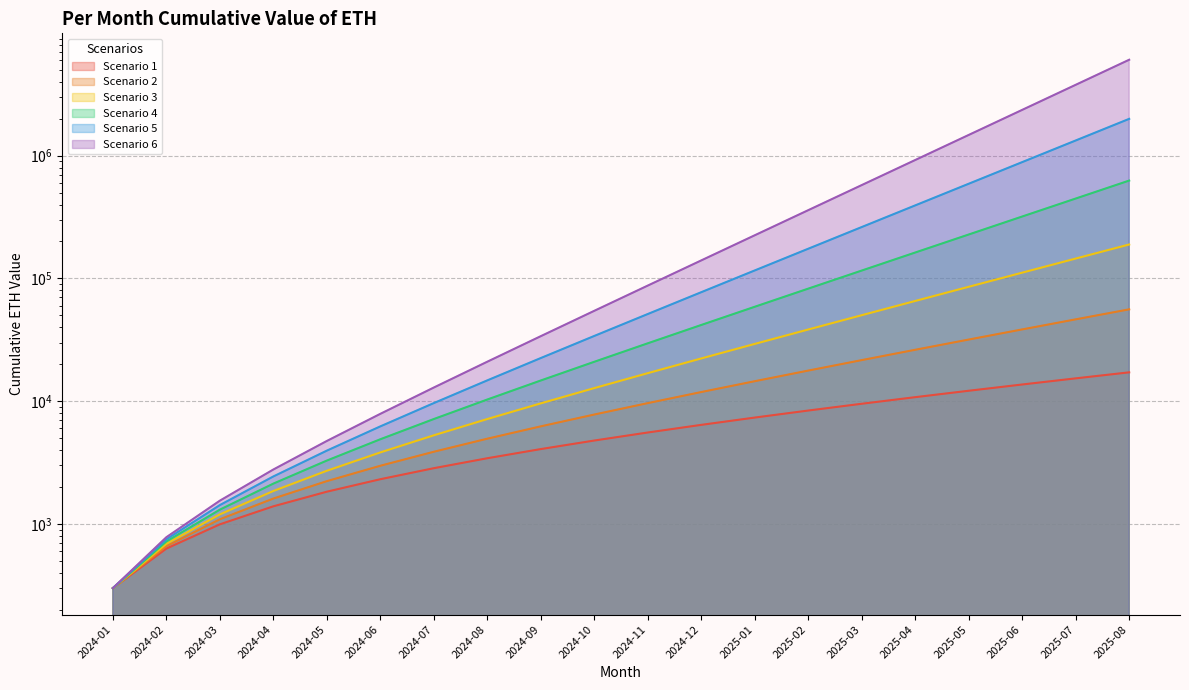

Which series has the widest spread of values?

Scenario 6